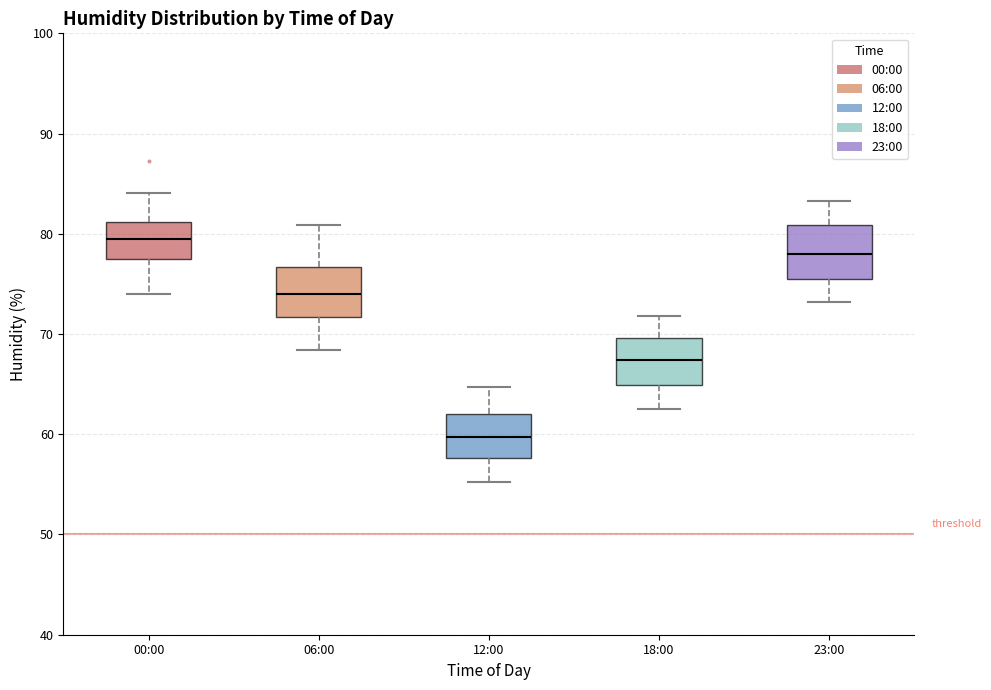

Reading left to right, transcribe this box plot: for each box, give where its median line is, the range the box spans, and where its two whiskers end, as read against the y-axis. The values are not printed on the chart, so give them approximately, as read against the axis.

00:00: median 79, box 77 to 81, whiskers 74 to 84
06:00: median 74, box 72 to 77, whiskers 68 to 81
12:00: median 60, box 58 to 62, whiskers 55 to 65
18:00: median 67, box 65 to 70, whiskers 63 to 72
23:00: median 78, box 76 to 81, whiskers 73 to 83